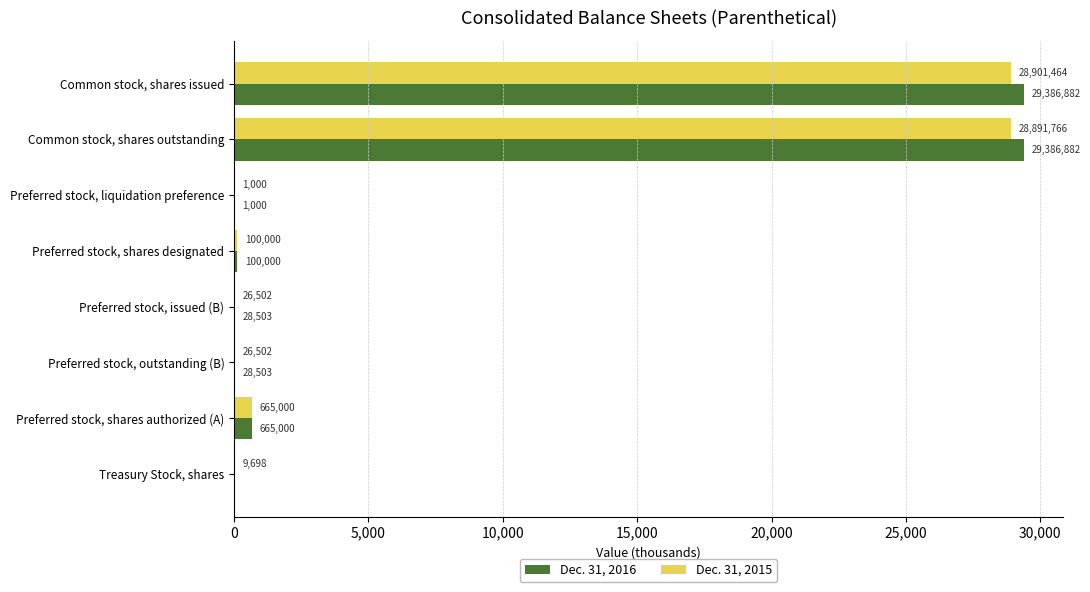

What is the sum of all Dec. 31, 2016 values?

59596.8